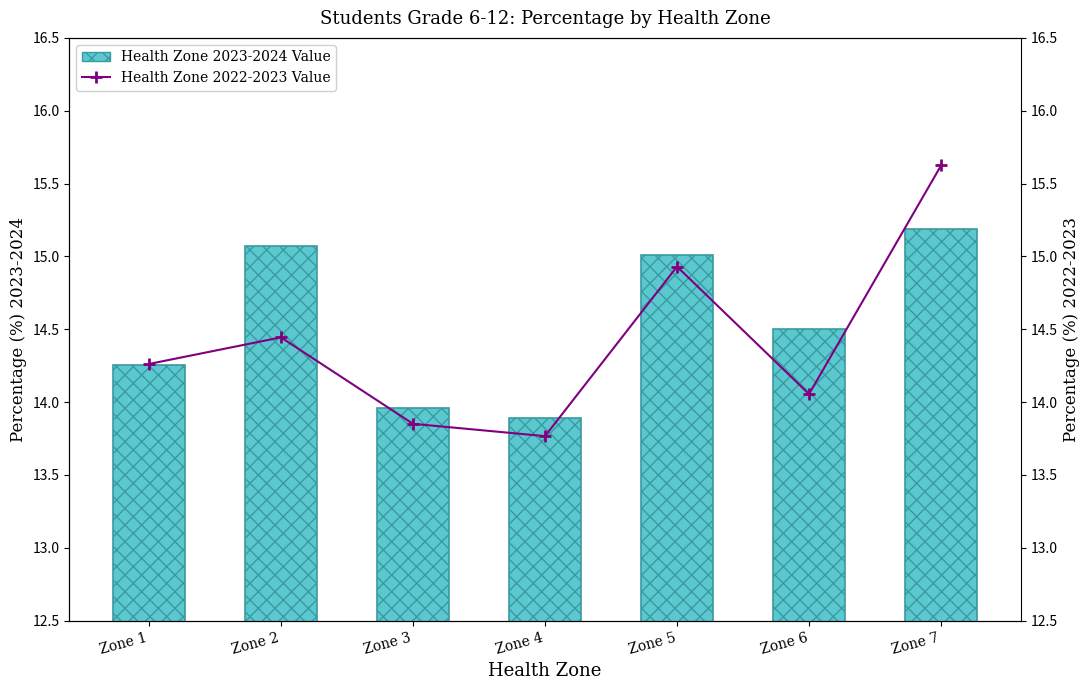

At Zone 6, list the series in order from smallest to largest.

Health Zone 2022-2023 Value, Health Zone 2023-2024 Value